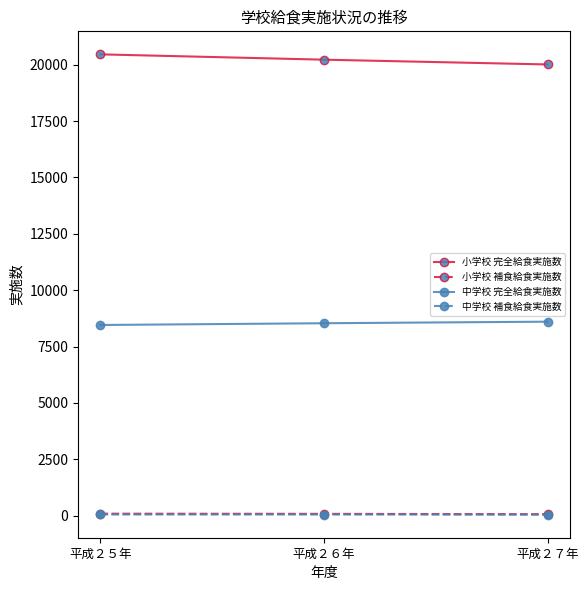

At which label does 中学校 補食給食実施数 first exceed 52?

平成２５年